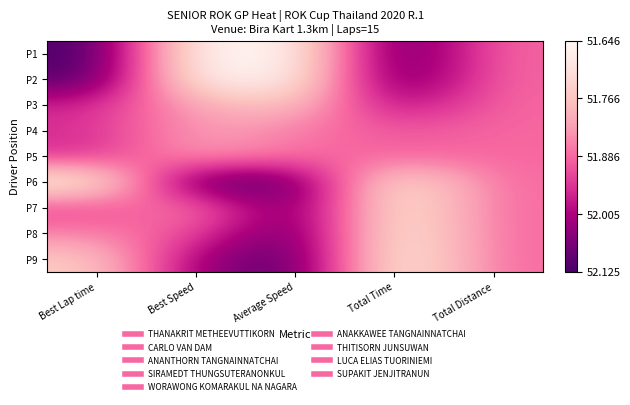

At which category is the sum across all series the highest?

Best Speed